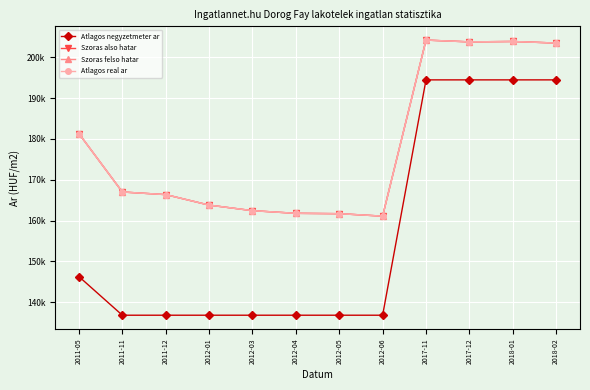

Does the chart have visible grid lines?

Yes